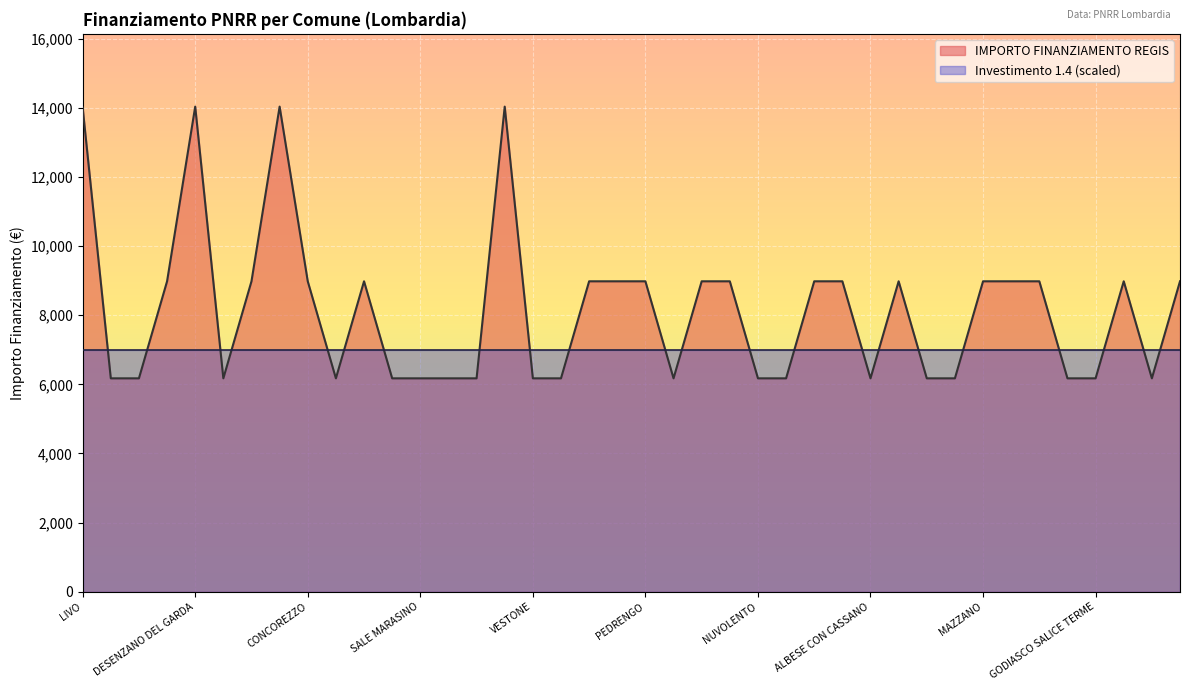

Rank the categories by value from highest to lowest.

DESENZANO DEL GARDA, ROZZANO, SEREGNO, LIVO, MOGLIA, ROVELLO PORRO, CONCOREZZO, BORGOSATOLLO, SAN FERMO DELLA BATTAGLIA, BREMBATE, PEDRENGO, BRONI, CALCIO, GAVARDO, BORGO VIRGILIO, ROE VOLCIANO, MAZZANO, NUVOLERA, CURA CARPIGNANO, CERNOBBIO, SOLBIATE CON CAGNO, GAZZADA SCHIANNO, SIRTORI, BEREGAZZO CON FIGLIARO, SAN PELLEGRINO TERME, GERMIGNAGA, SALE MARASINO, CENTRO VALLE INTELVI, POLPENAZZE DEL GARDA, VESTONE, VEDUGGIO CON COLZANO, CUASSO AL MONTE, NUVOLENTO, MUSCOLINE, ALBESE CON CASSANO, SERLE, VOBARNO, ALBANO SANTALESSANDRO, GODIASCO SALICE TERME, MARCARIA